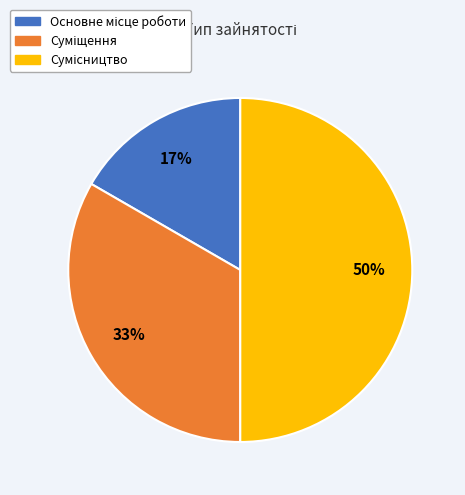

To the nearest percent, what is the difference between the largest and smallest slice percentages?

33%